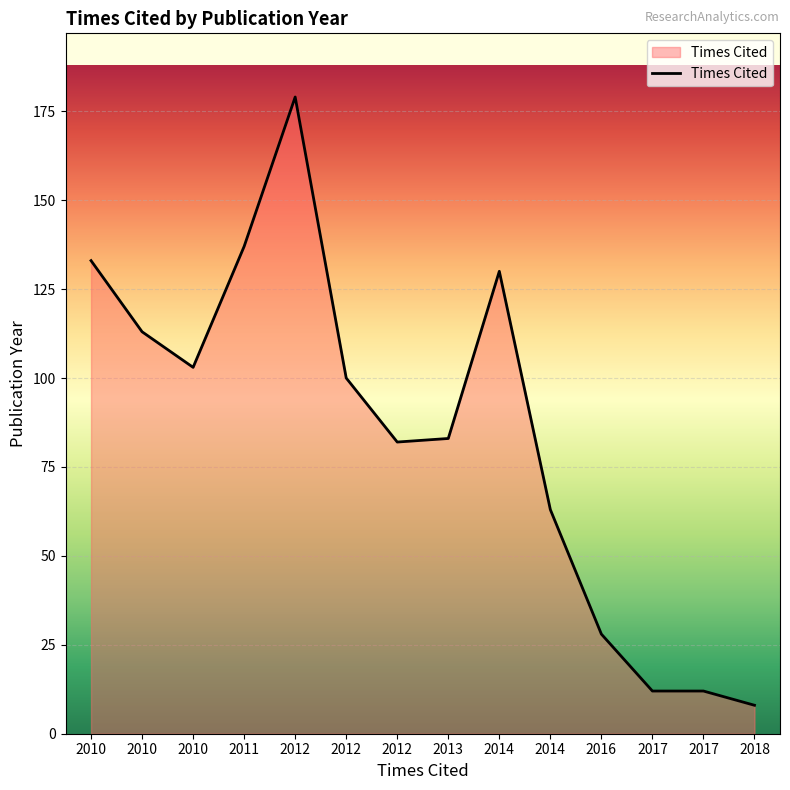

How many lines are shown in the chart?

1